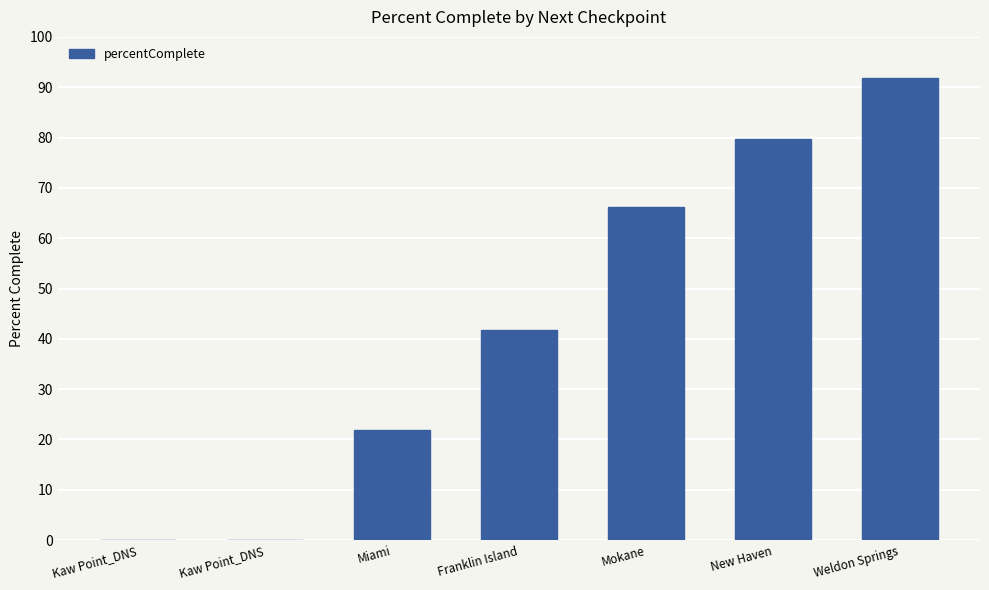

Are the bars horizontal?

No